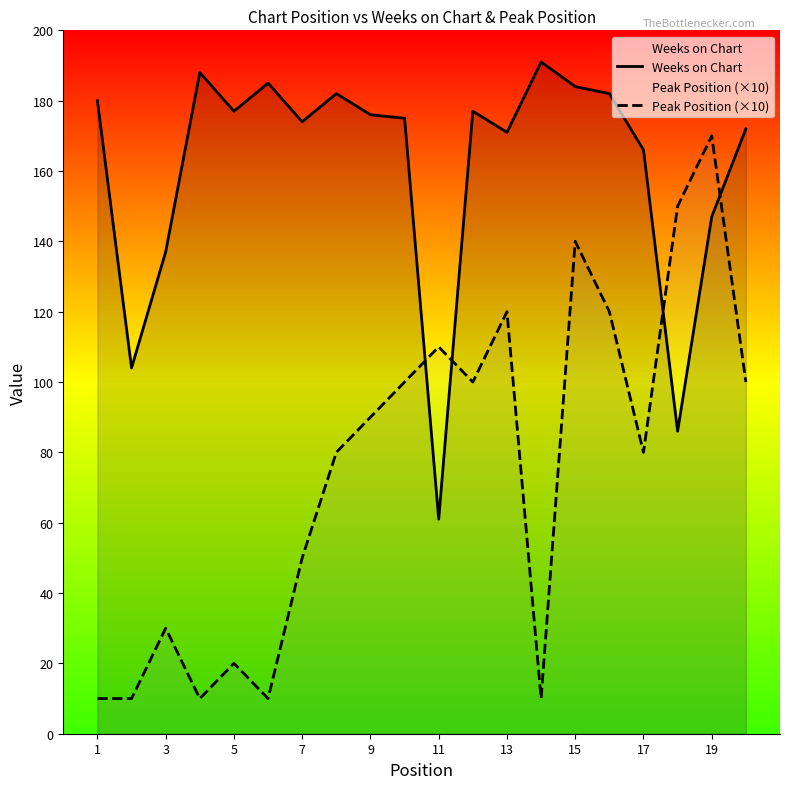

How many lines are shown in the chart?

2